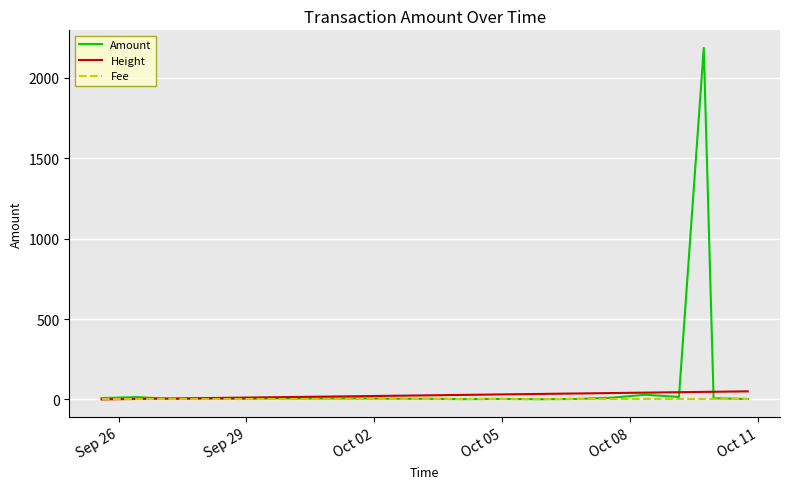

What is the maximum value for Height?

50.0